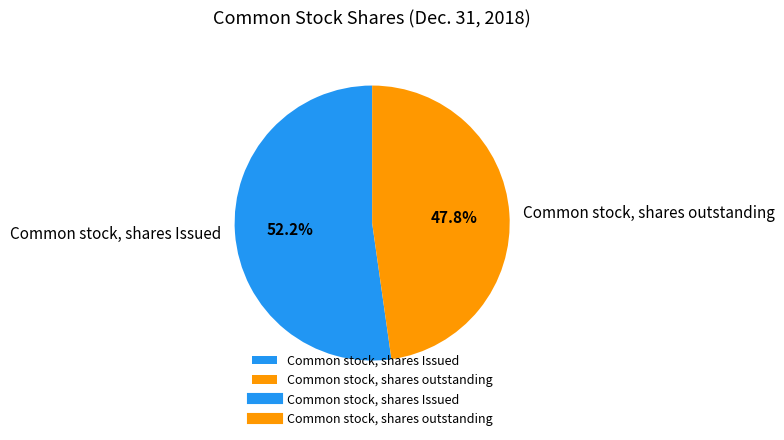

True or false: Common stock, shares Issued accounts for 67% of the total.

False